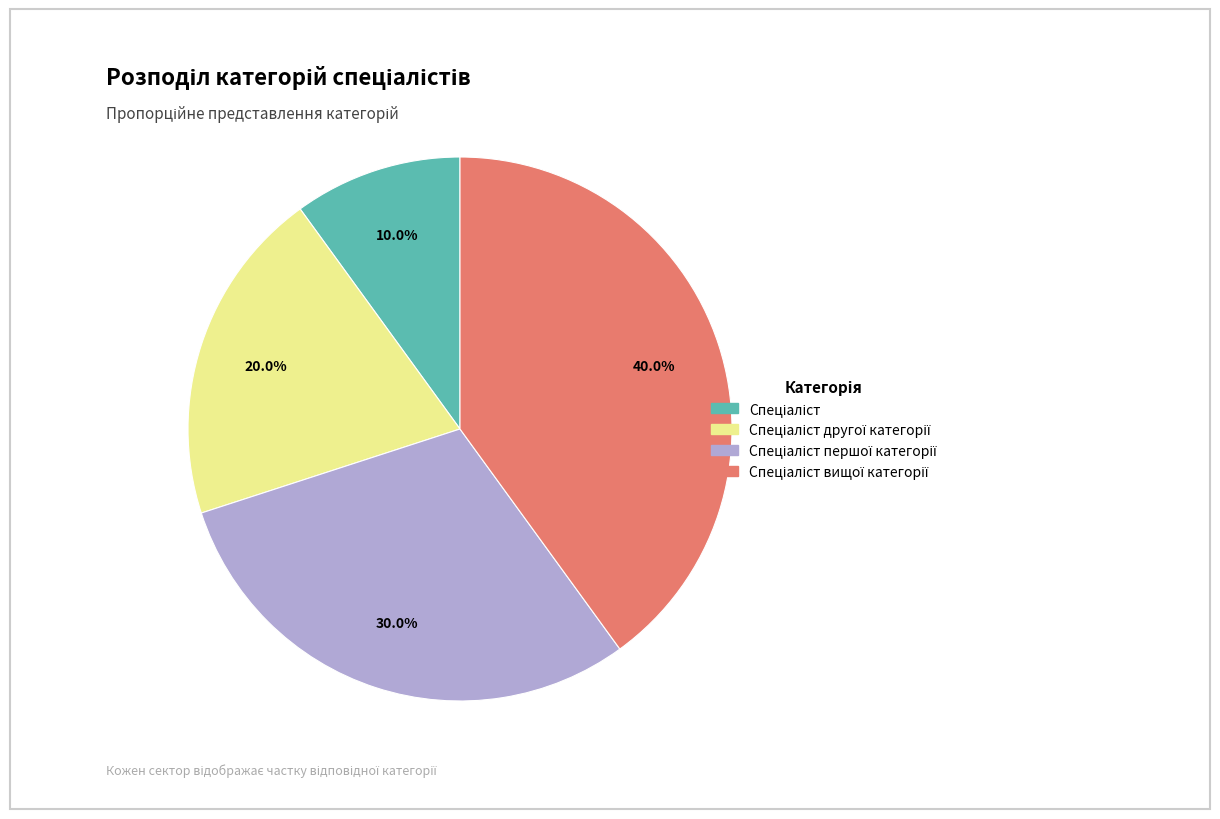

Does any single category account for the majority?

No